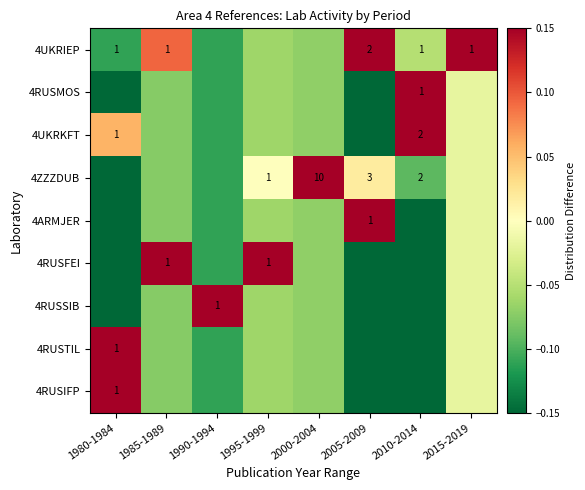

How many values in the 4RUSSIB series are below 0?

7